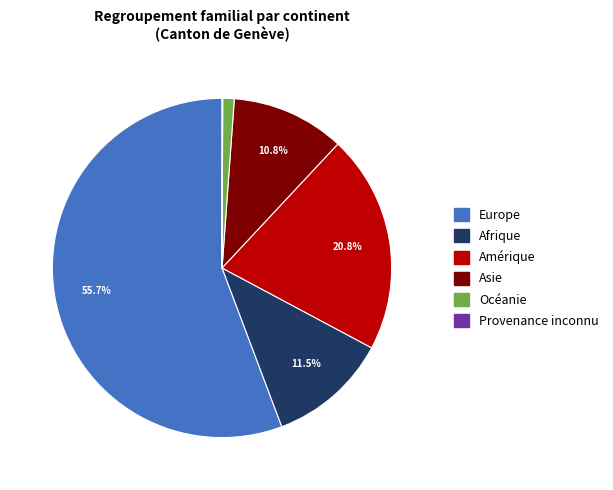

Which category has the biggest portion of the pie?

Europe